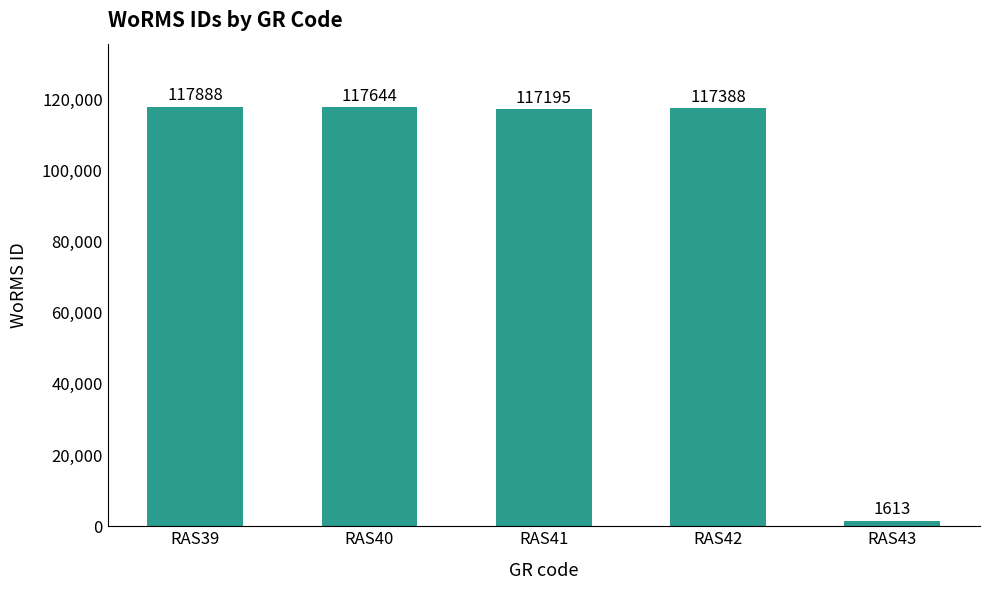

Where is the data nearest to the value 59750?

RAS41